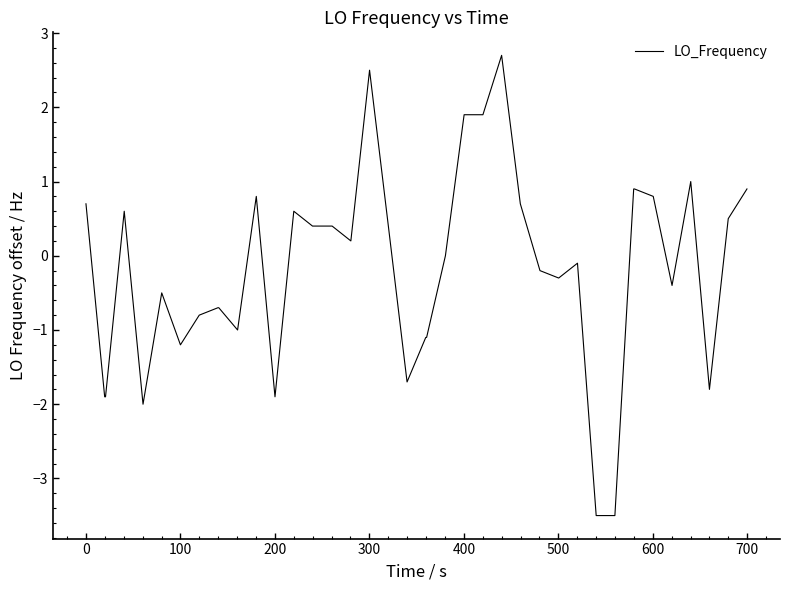

What is the difference between the maximum and minimum values?

6.2